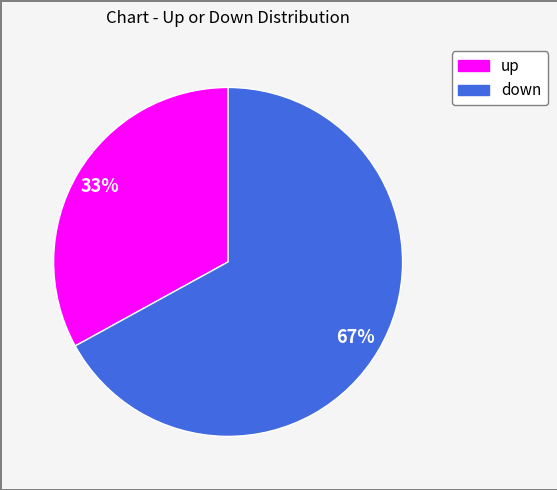

Approximately how many times larger is the value at down compared to up?

2.0